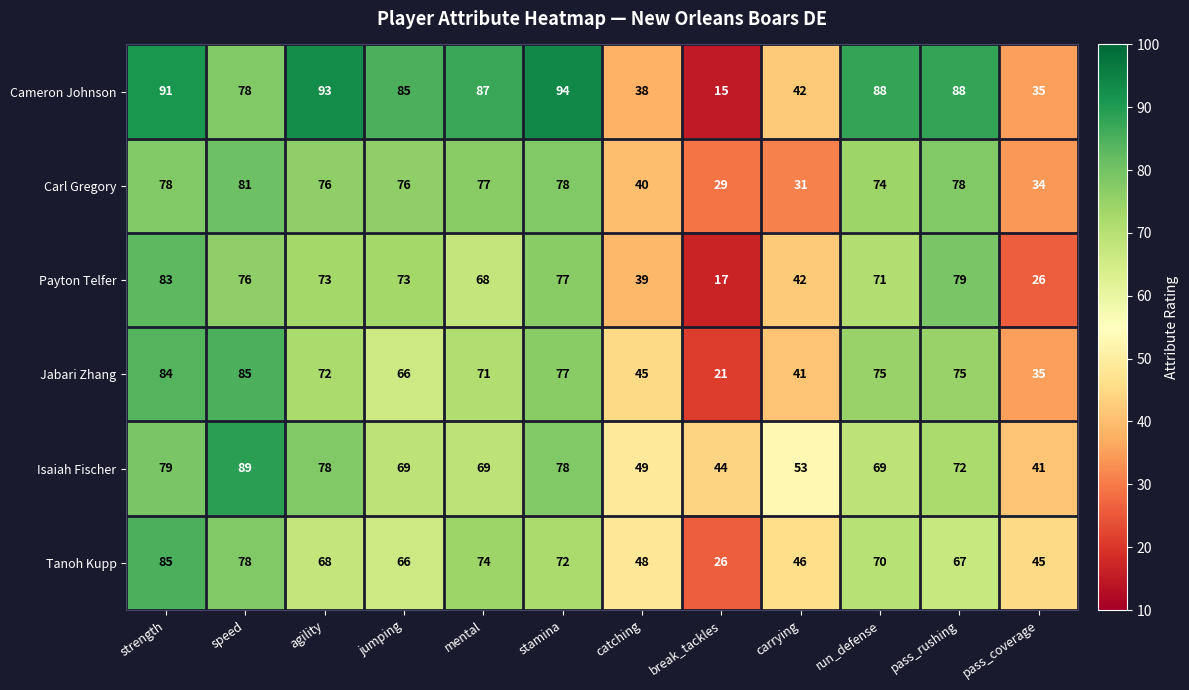

What is the sum of the Tanoh Kupp values at break_tackles and stamina?

98